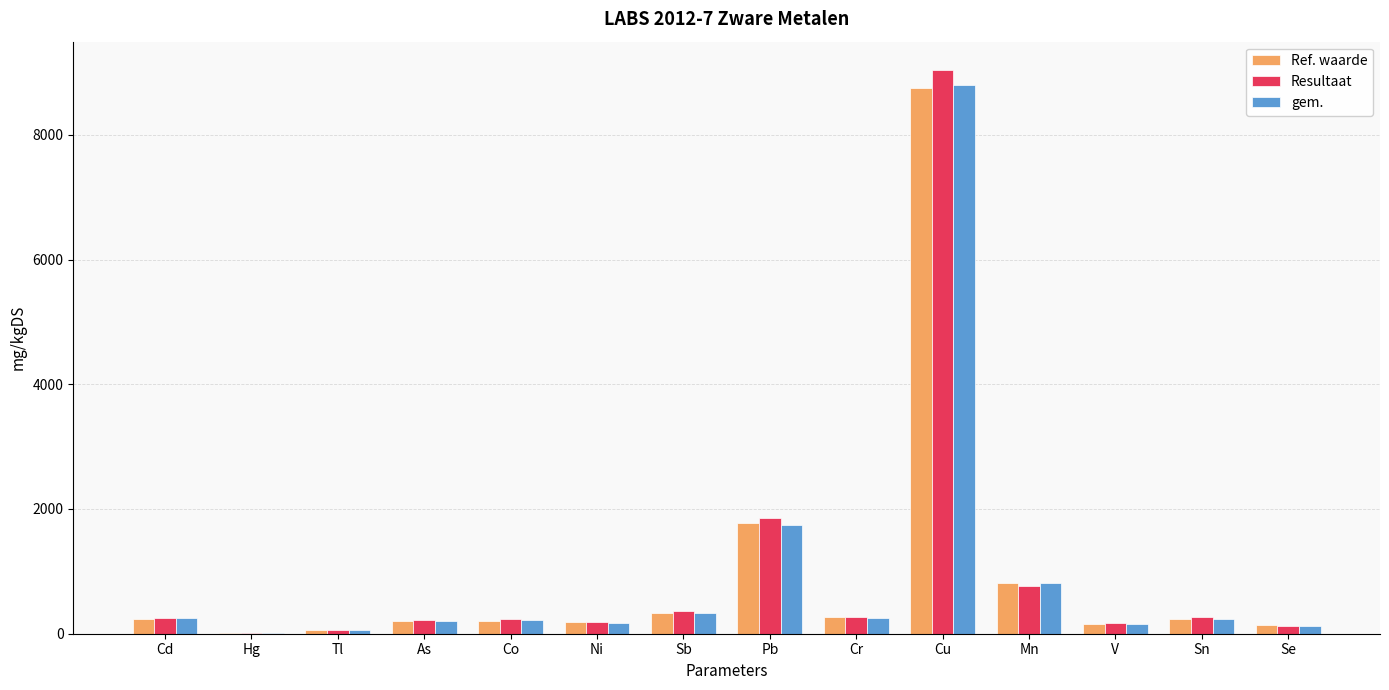

Which category has the highest value across all series?

Cu